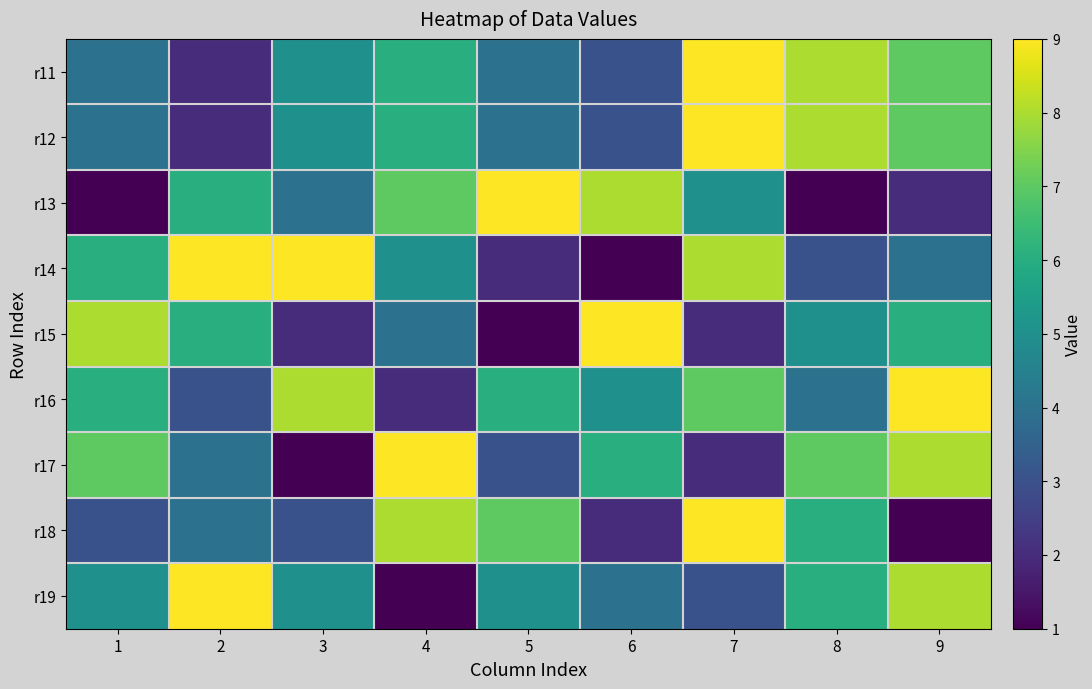

Rank the series by their maximum value, from lowest to highest.

r11, r12, r13, r14, r15, r16, r17, r18, r19